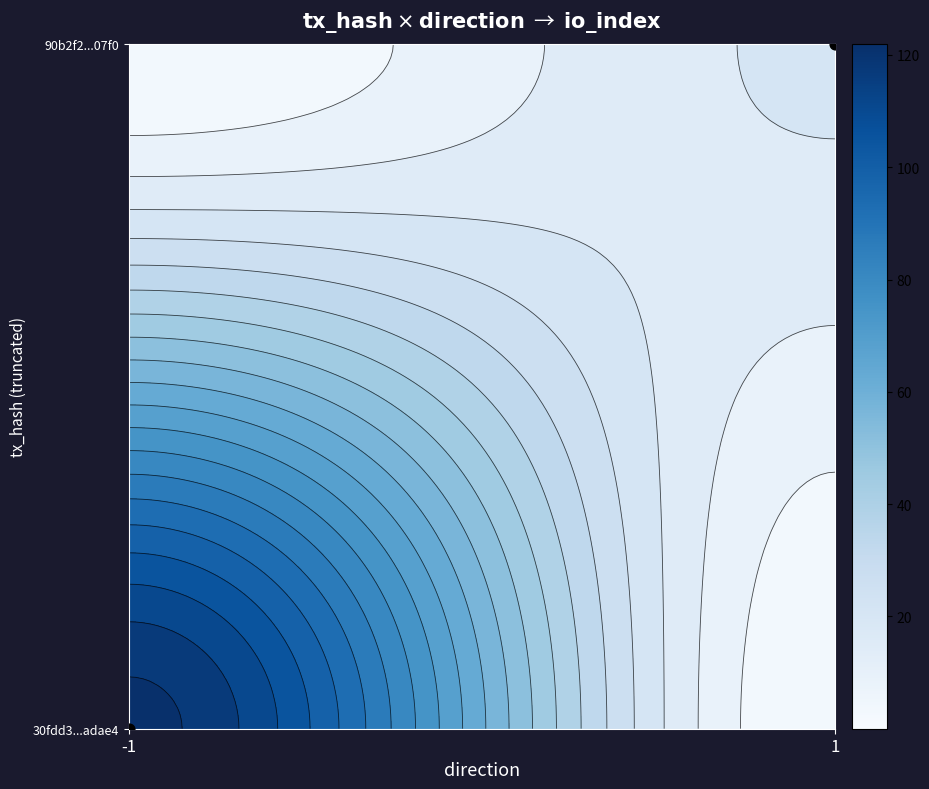

The value at 1 is 1. True or false?

True